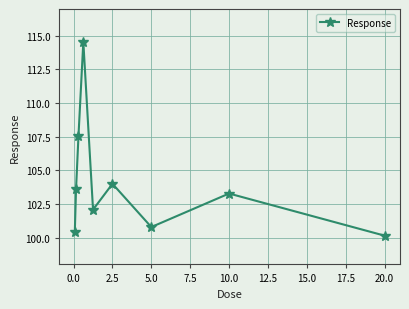

What is the difference between the maximum and minimum values?

14.4